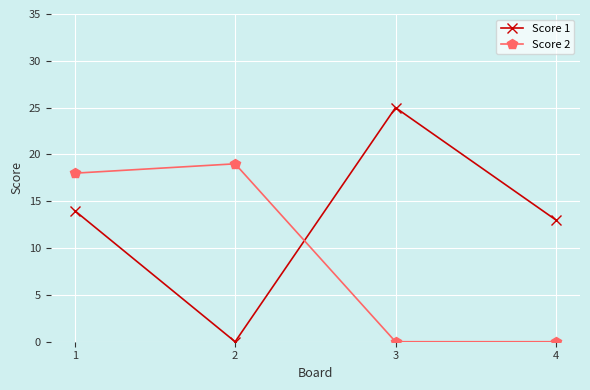

Rank the series at 2 from highest to lowest value.

Score 2, Score 1